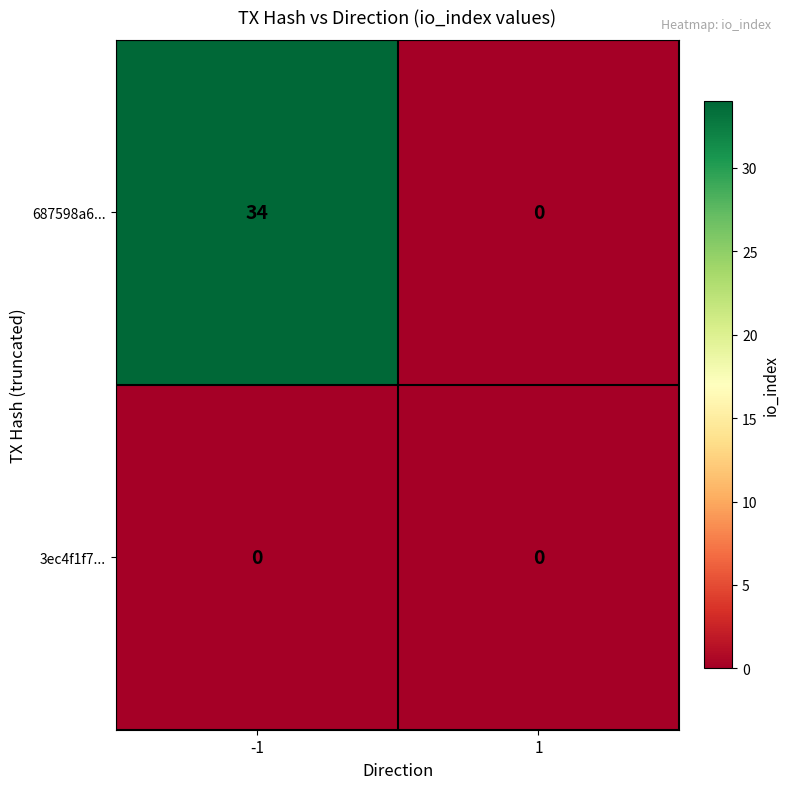

Reading left to right, extract all data points from this chart.

687598a6...: -1=34	1=0
3ec4f1f7...: -1=0	1=0